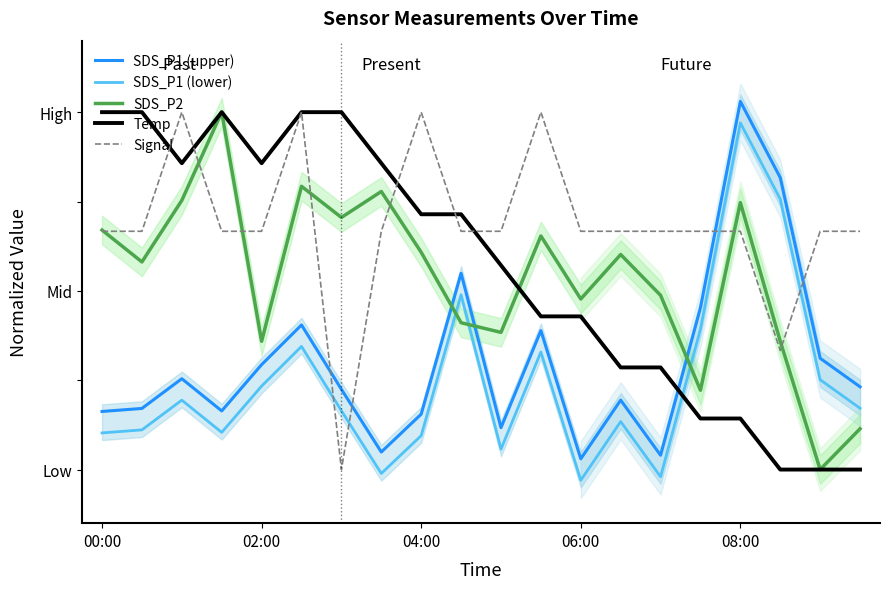

True or false: SDS_P1 (upper) has more than 2 points higher than both neighbors.

True